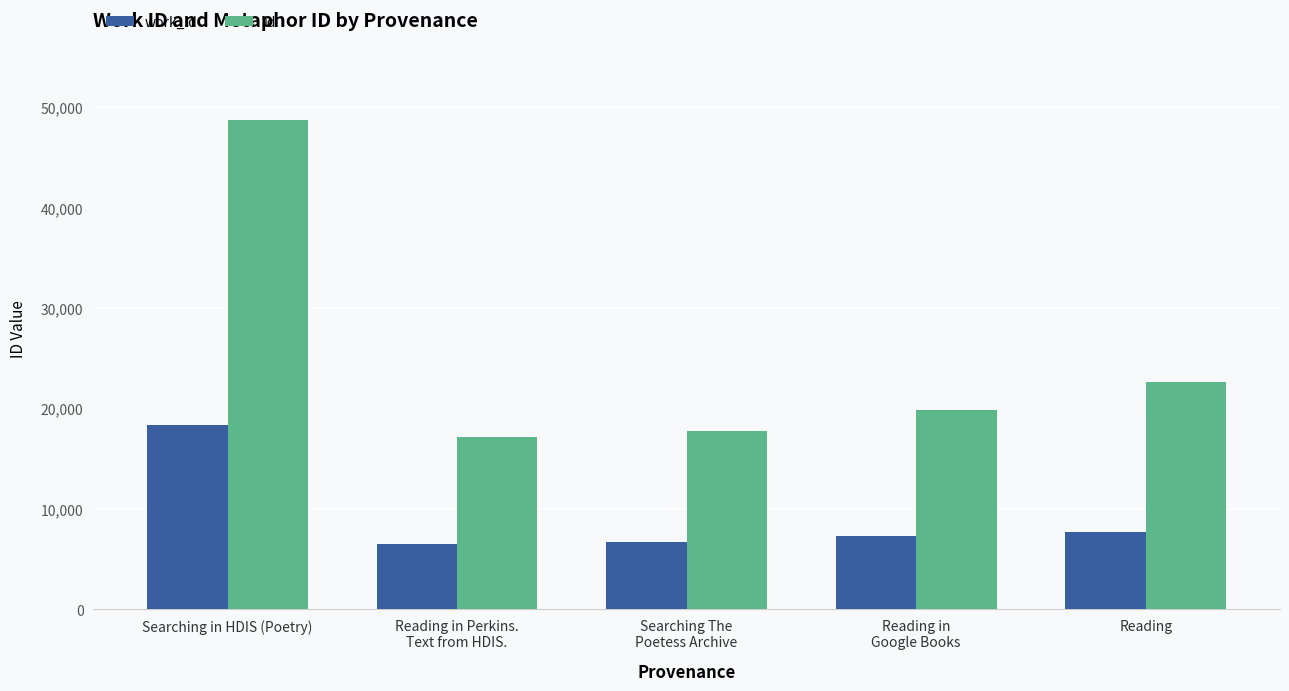

What is the label of the 2nd bar from the left?

Reading in Perkins.
Text from HDIS.